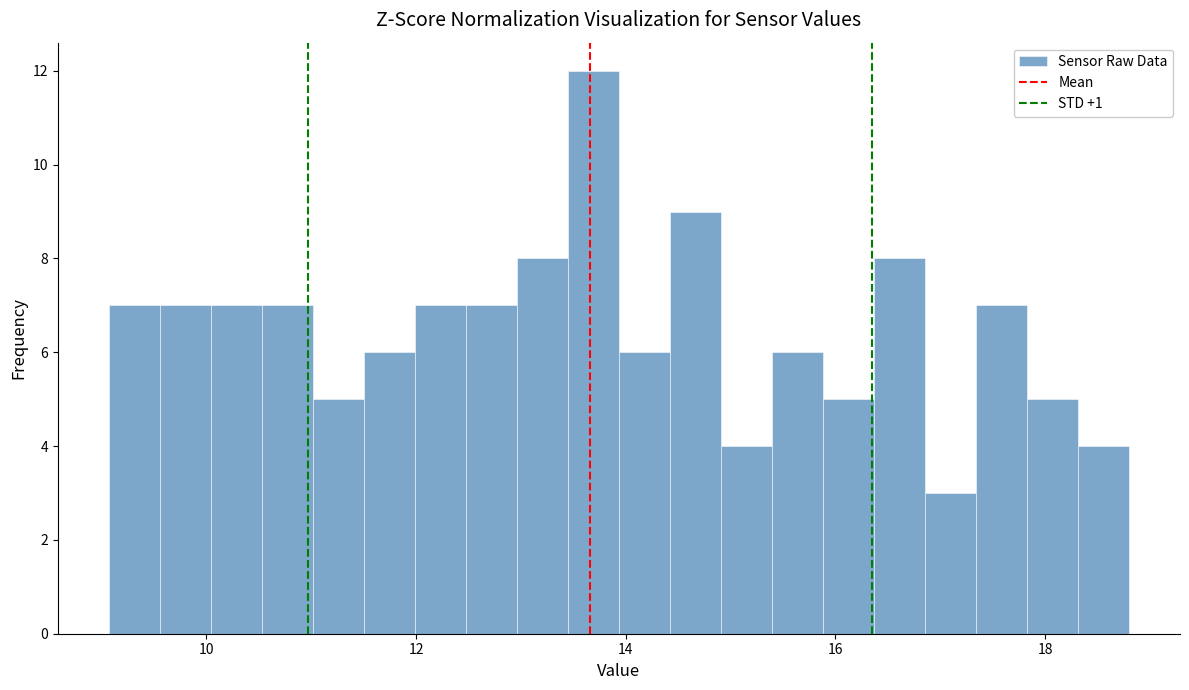

Around what value on the x-axis is the tallest bar? Give the approximate position of its centre, as read against the axis.

13.6